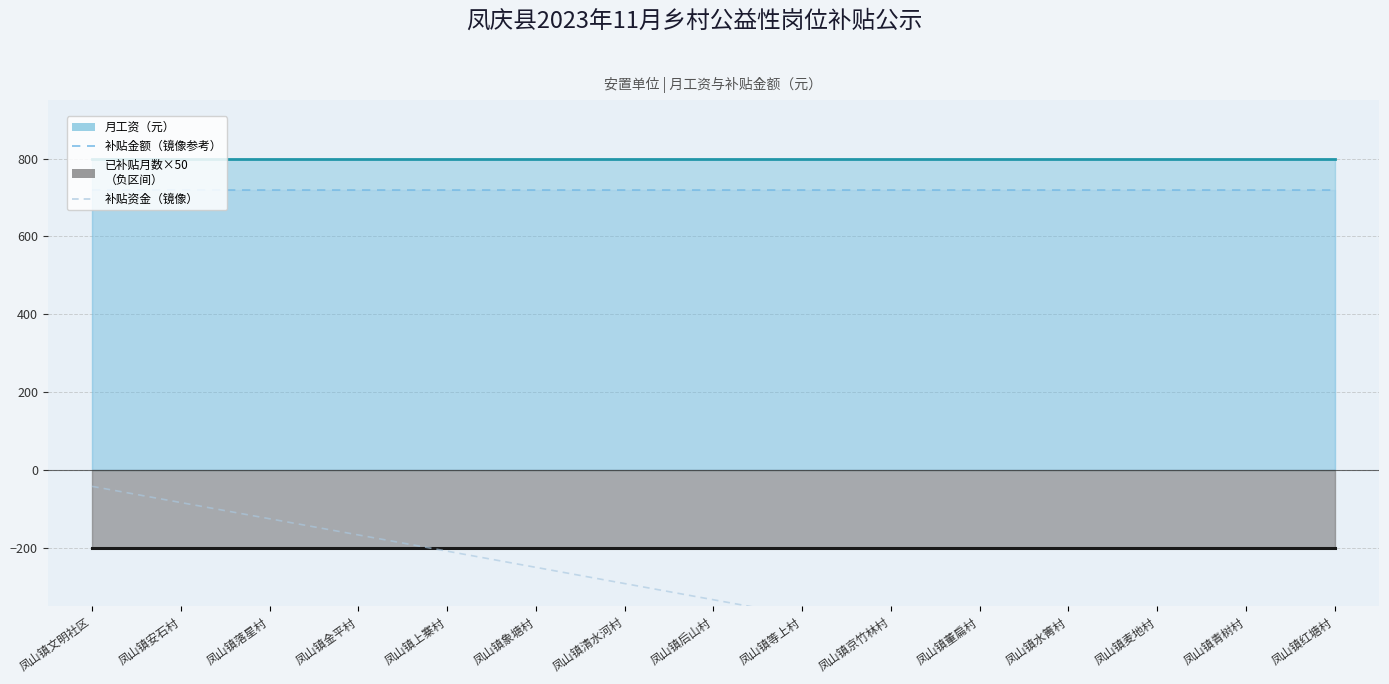

List the labels in order of 补贴资金（镜像） value, smallest first.

凤山镇红塘村, 凤山镇青树村, 凤山镇麦地村, 凤山镇水箐村, 凤山镇董扁村, 凤山镇京竹林村, 凤山镇等上村, 凤山镇后山村, 凤山镇清水河村, 凤山镇象塘村, 凤山镇上寨村, 凤山镇金平村, 凤山镇落星村, 凤山镇安石村, 凤山镇文明社区